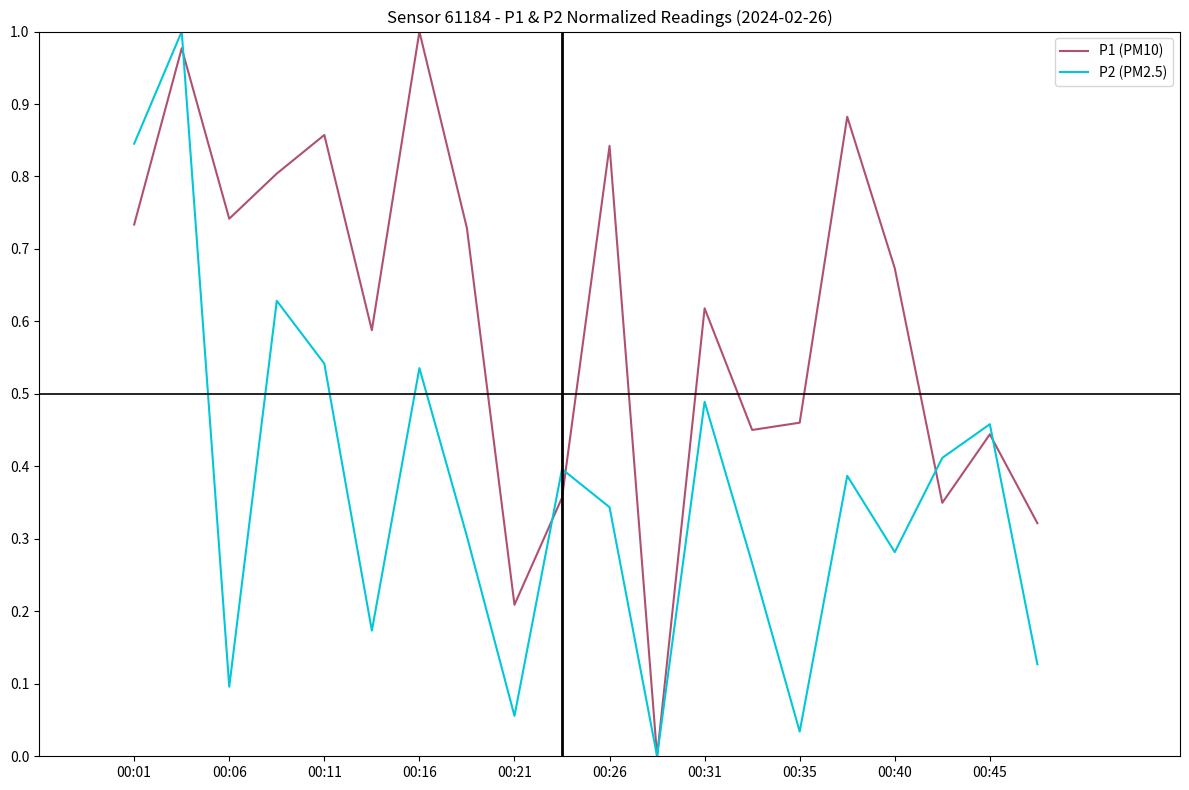

Which series has the largest total across all categories?

P1 (PM10)